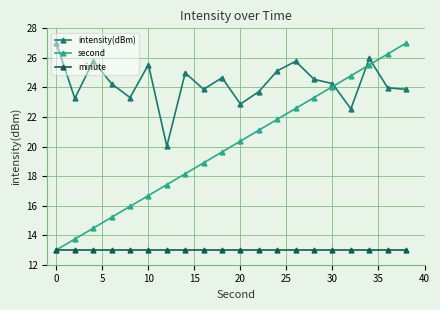

True or false: intensity(dBm) and minute cross at least once.

False